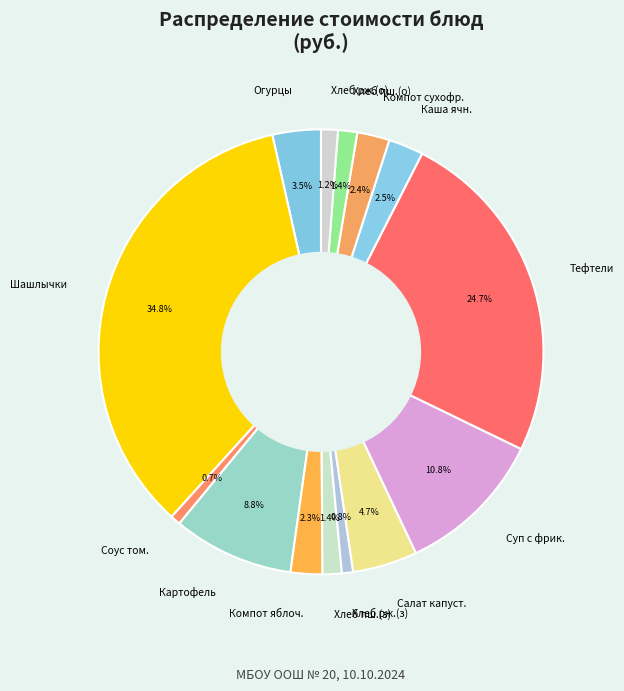

What is the largest slice in the pie chart?

Шашлычки